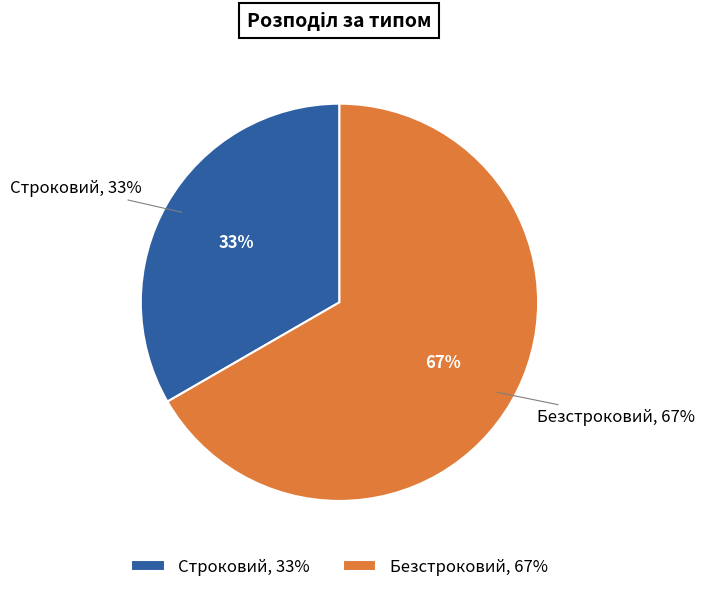

What percentage is the Строковий slice, to the nearest percent?

33%